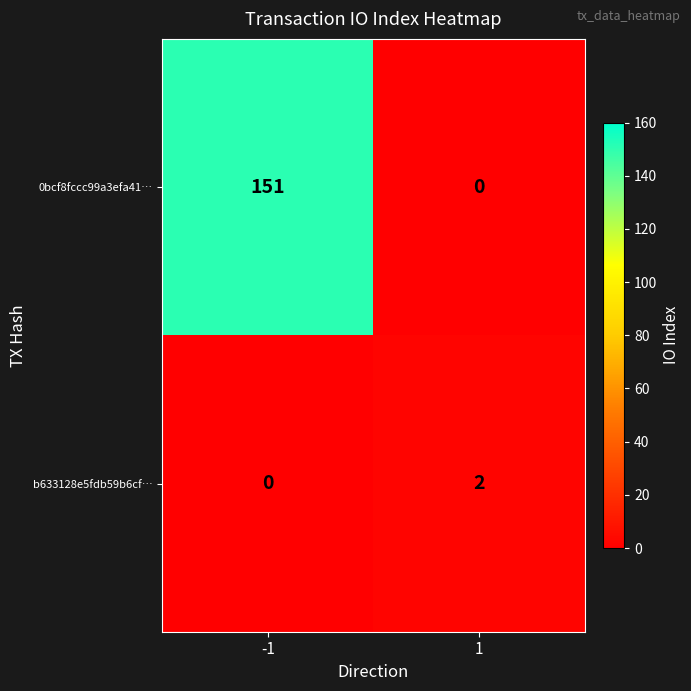

What is the approximate value of 0bcf8fccc99a3efa41… at -1?

151